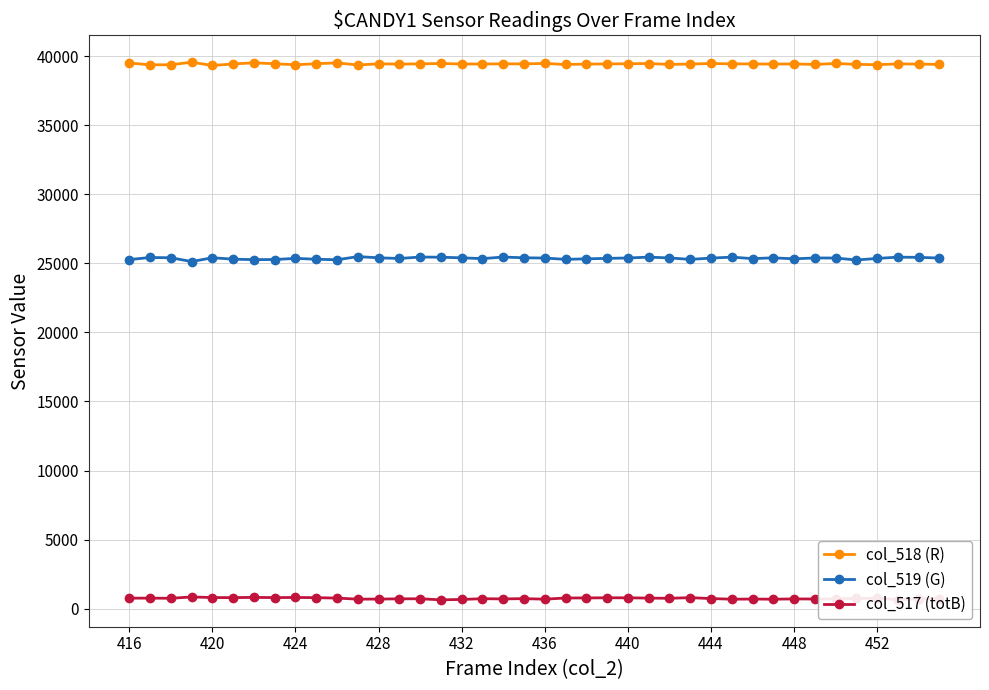

True or false: col_519 (G) and col_517 (totB) cross at least once.

False